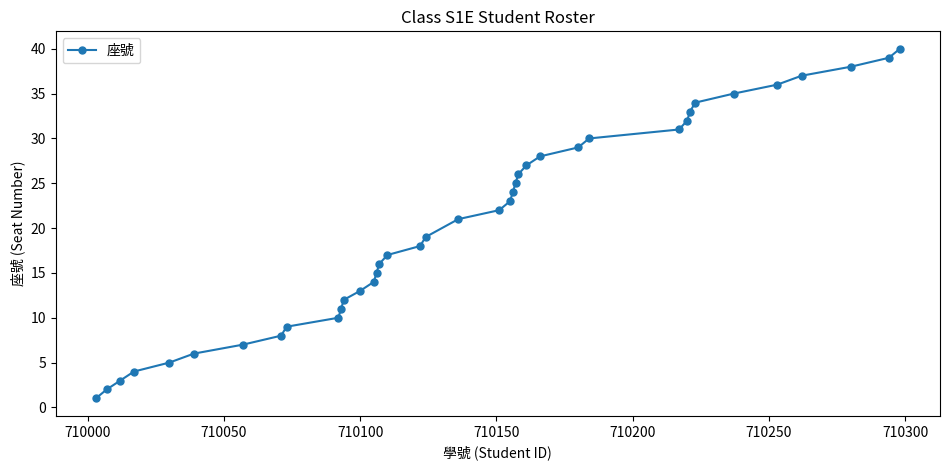

What is the average value?

21